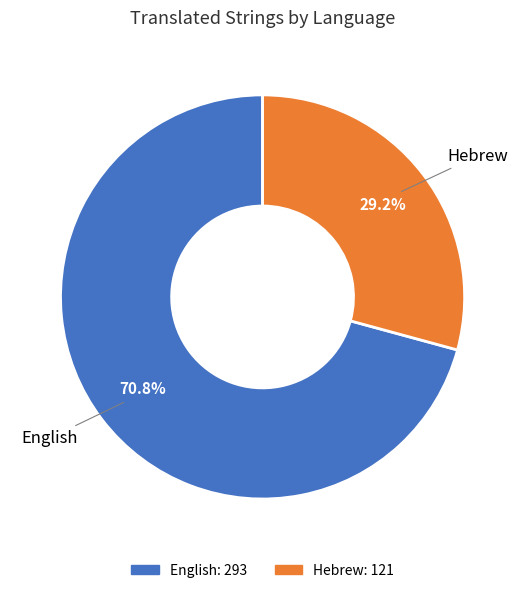

Is English the majority of the pie?

Yes